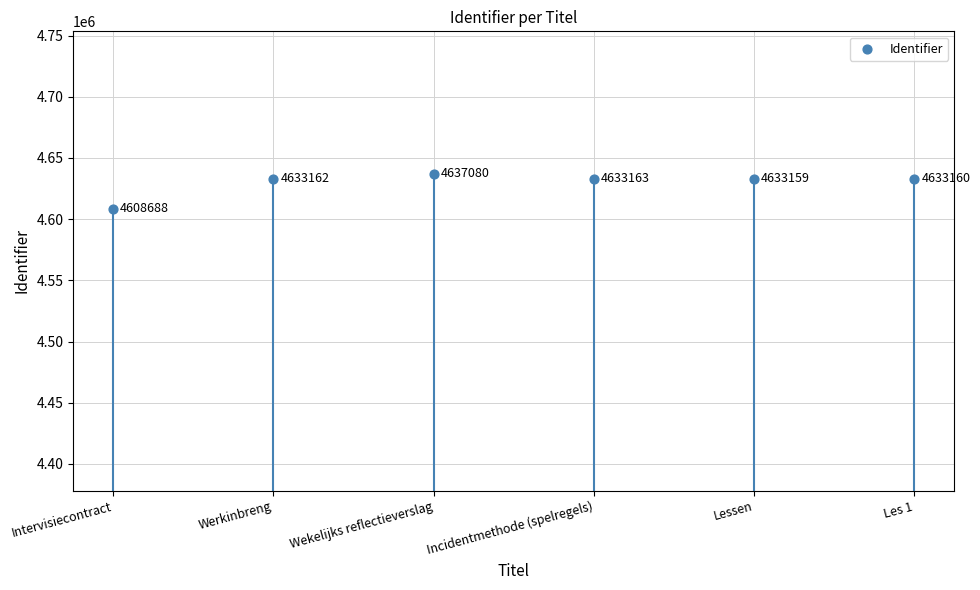

Which has a higher value, Lessen or Intervisiecontract?

Lessen